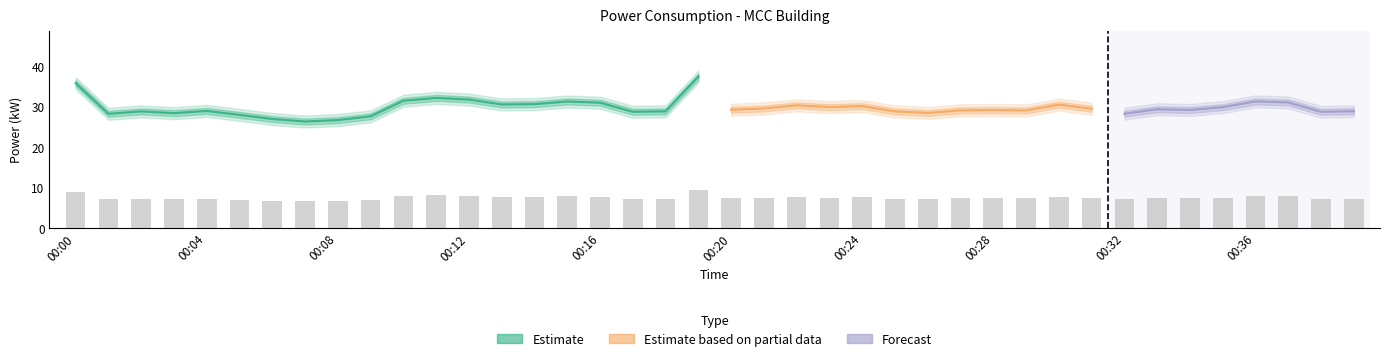

Are the bars grouped side by side (vs. stacked)?

No